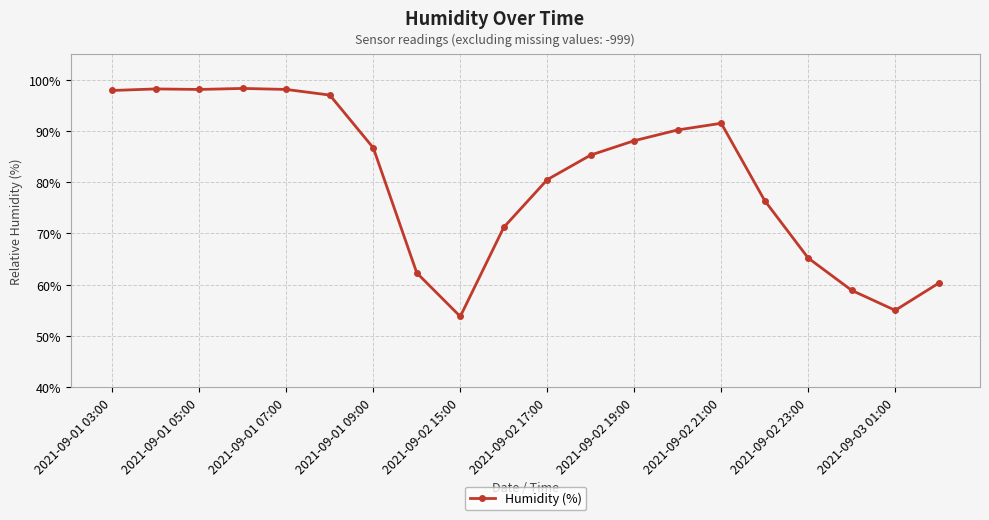

What is the value of the 20th point from the left?

60.3